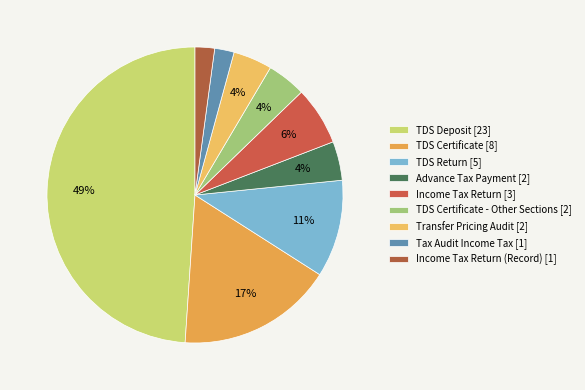

What is the largest slice in the pie chart?

TDS Deposit [23]